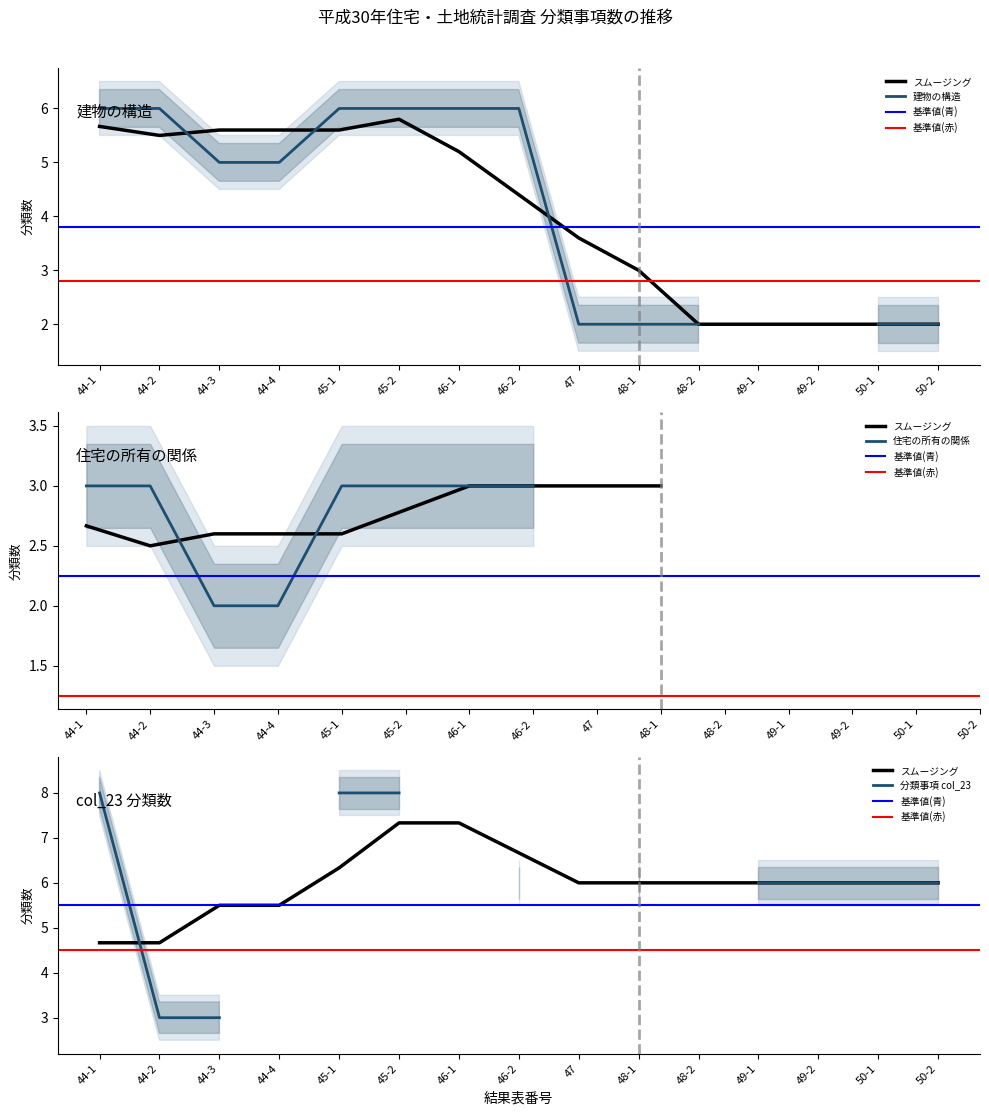

True or false: 47系列 has more than 2 interior local peaks.

False